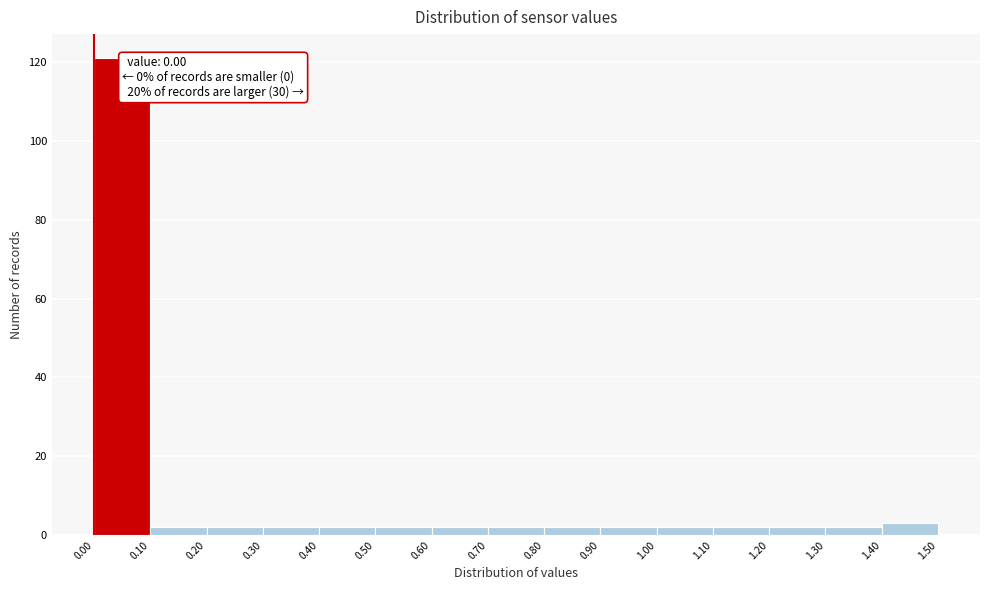

Which range on the x-axis has the tallest bar?

0.00 to 0.10